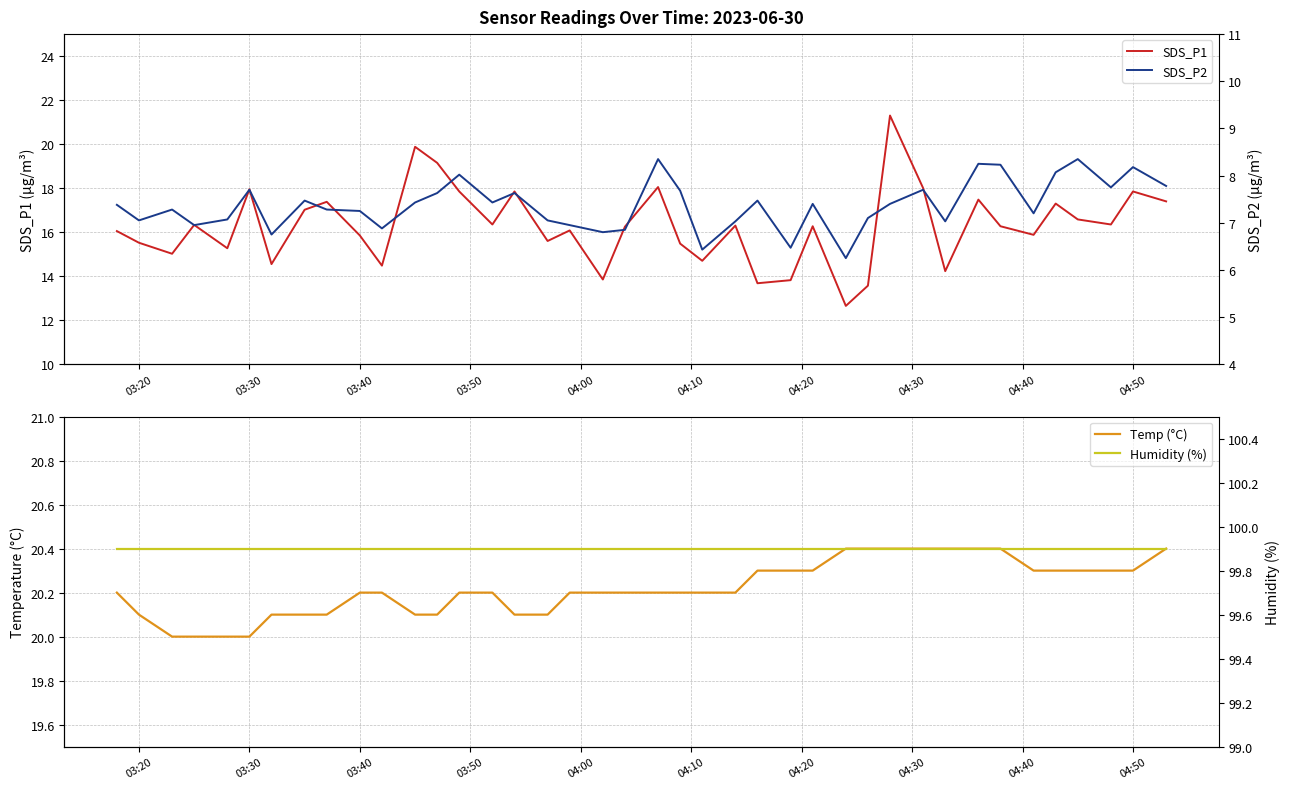

List the series in order of their peak value, lowest first.

SDS_P2, Temp (°C), SDS_P1, Humidity (%)